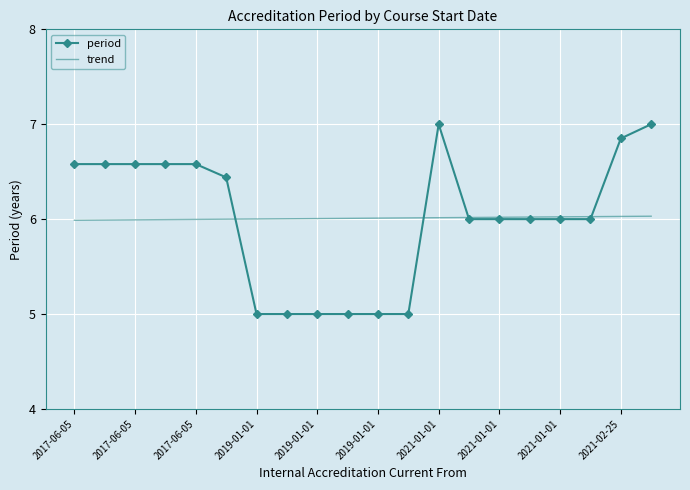

What is the greatest value displayed?

7.0